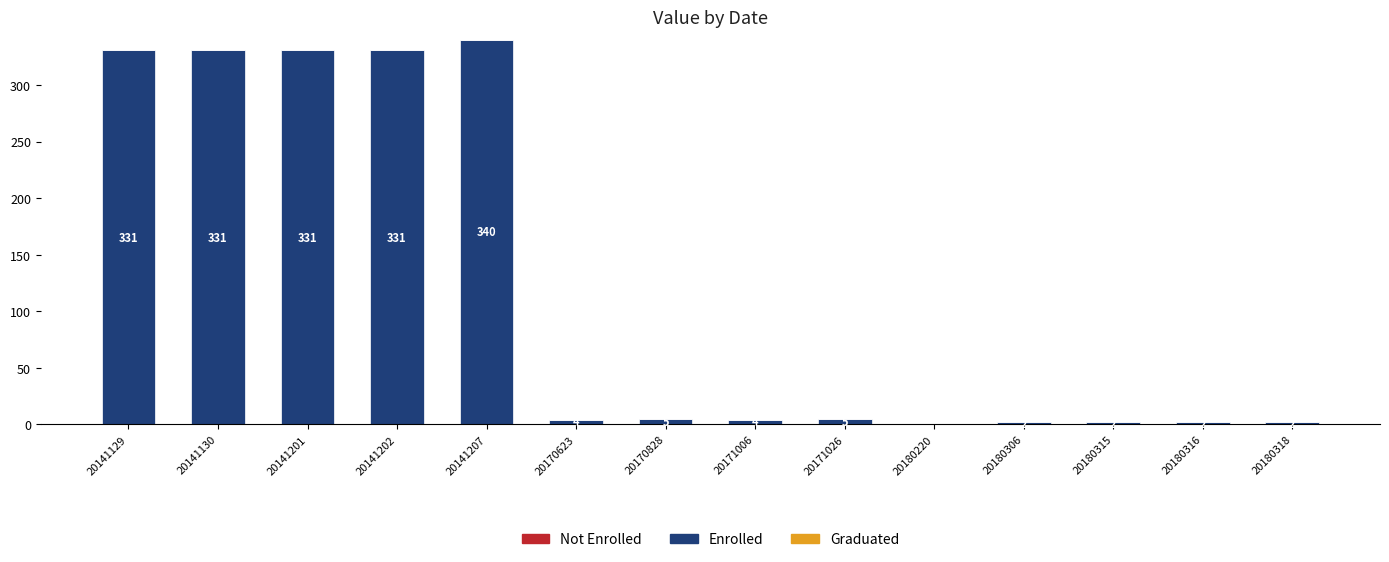

Where does the data first go above 5?

20141129